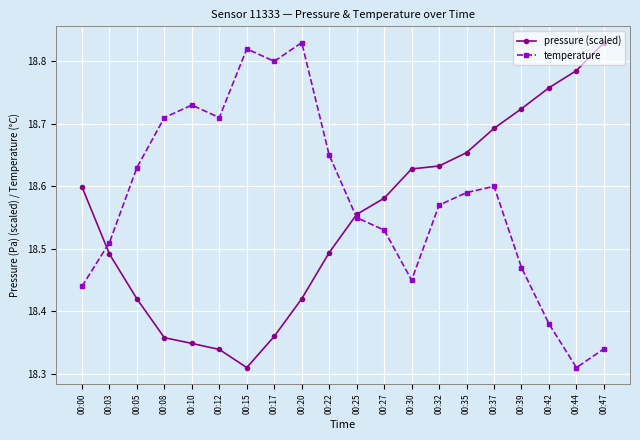

What is the total value across all series at 00:00?

37.0